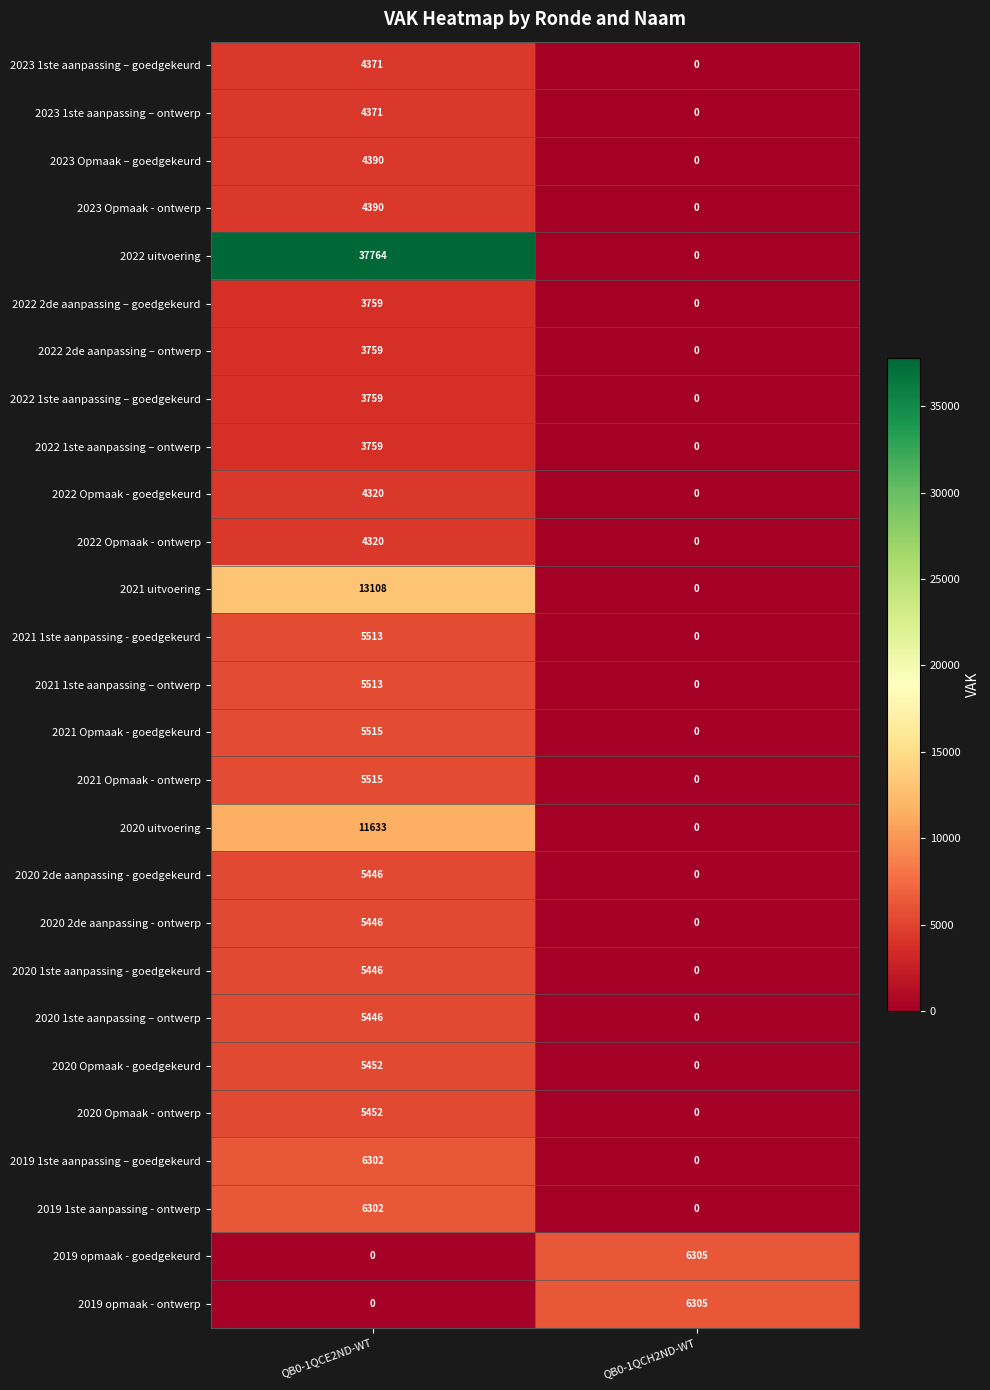

What is the sum of all 2020 uitvoering values?

11633